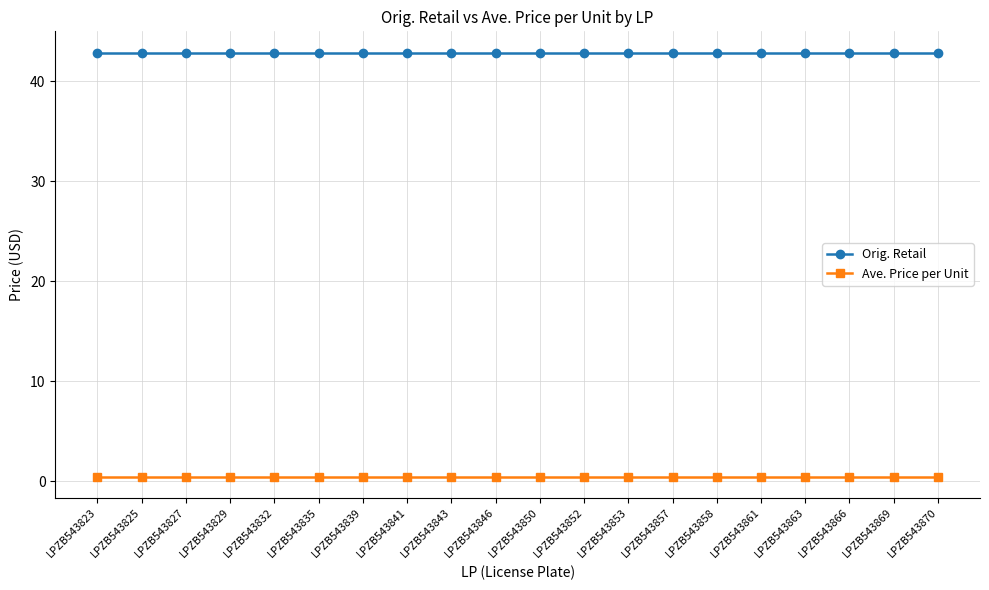

What are all the series names shown in the legend?

Orig. Retail, Ave. Price per Unit